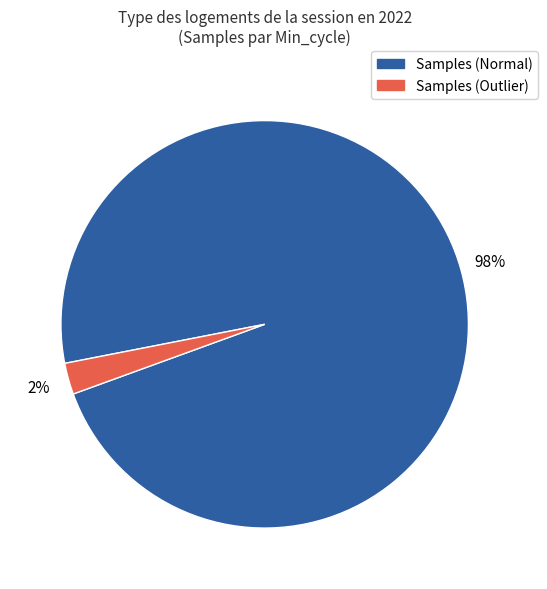

How many slices are in this pie chart?

2